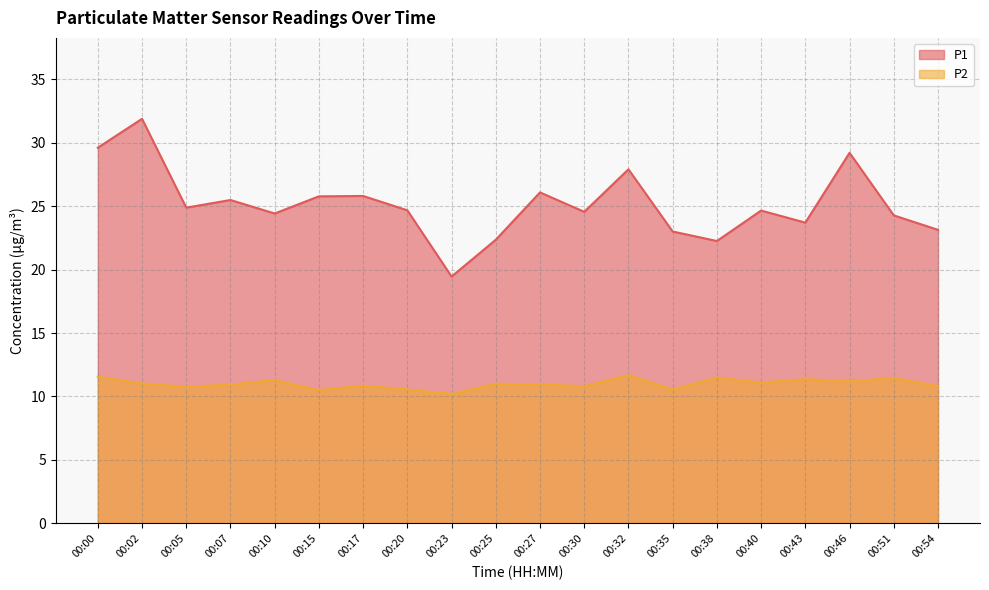

At which category does P2 reach its first local peak?

00:10